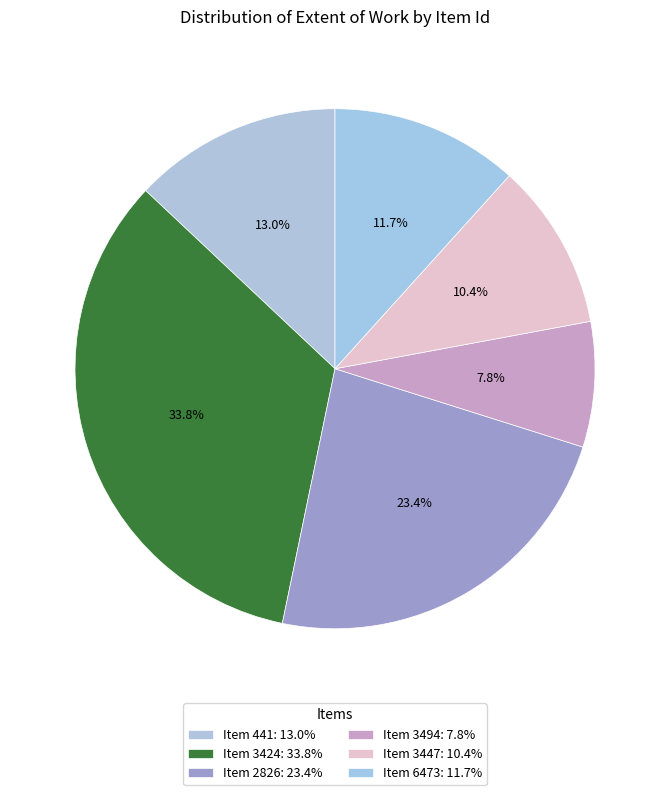

How many slices are in this pie chart?

6